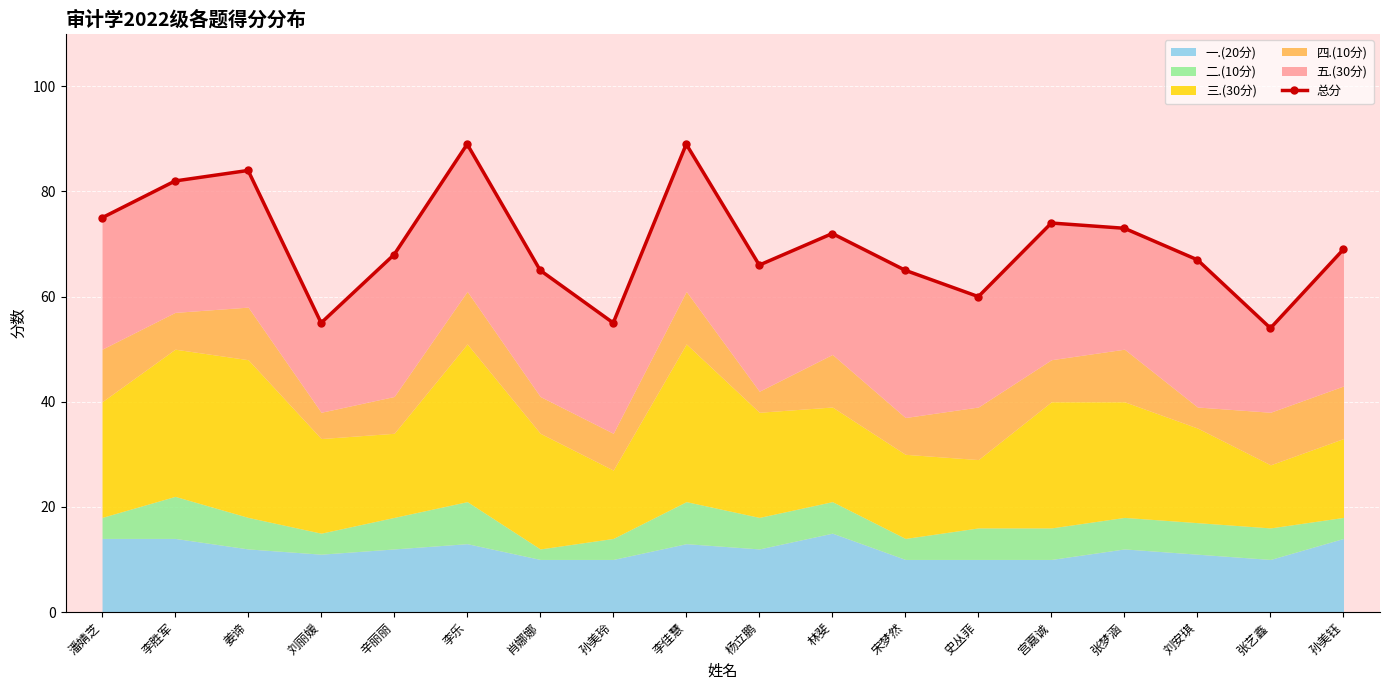

Reading right to left, transcribe all the data shown in this chart.

69	54	67	73	74	60	65	72	66	89	55	65	89	68	55	84	82	75